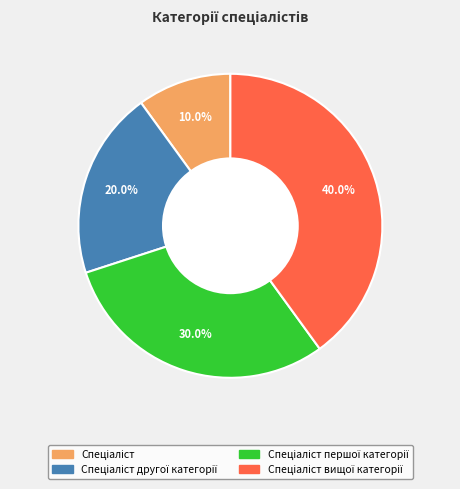

Does any single category account for the majority?

No